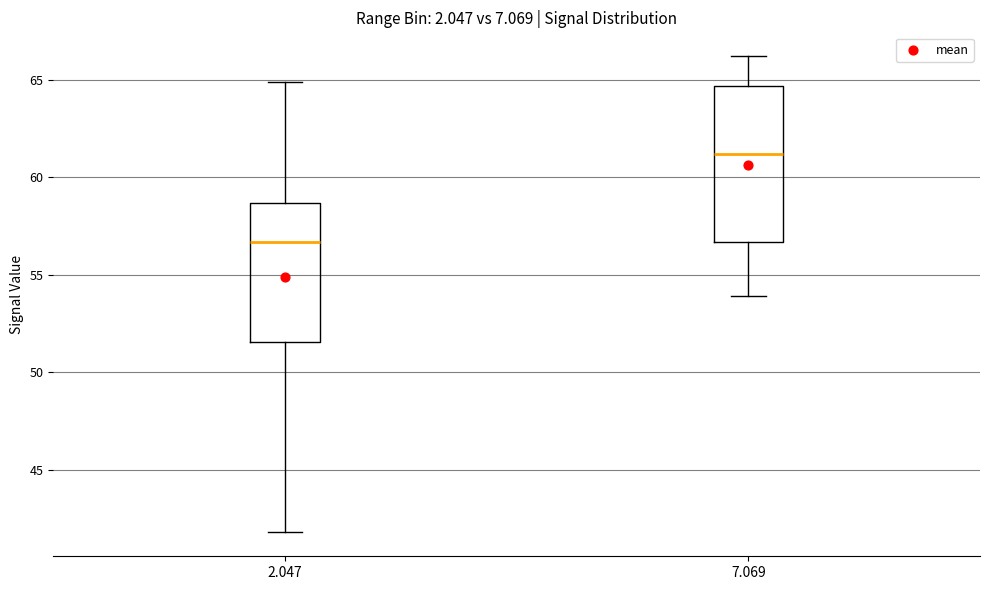

Which box's median line is the lowest?

2.047